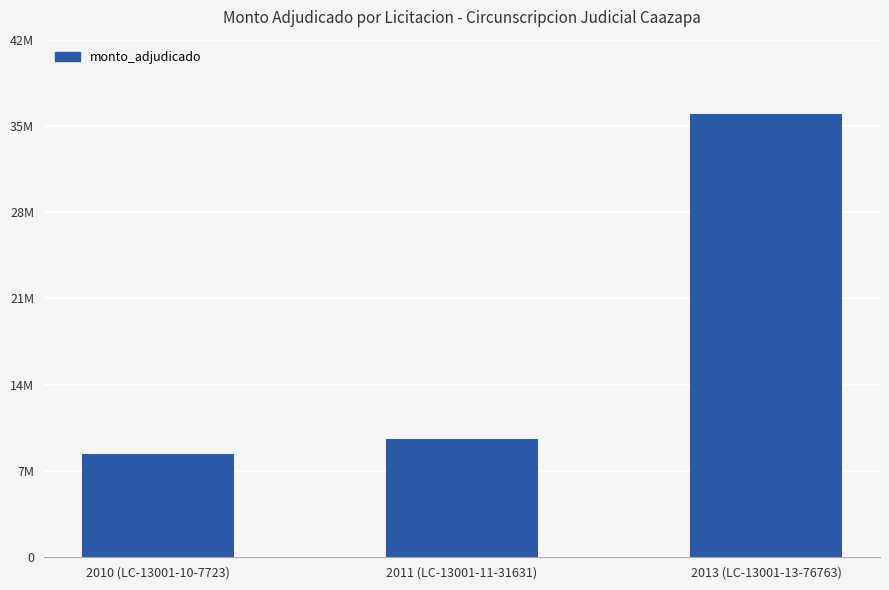

What is the value of the 1st bar from the left?

8400000